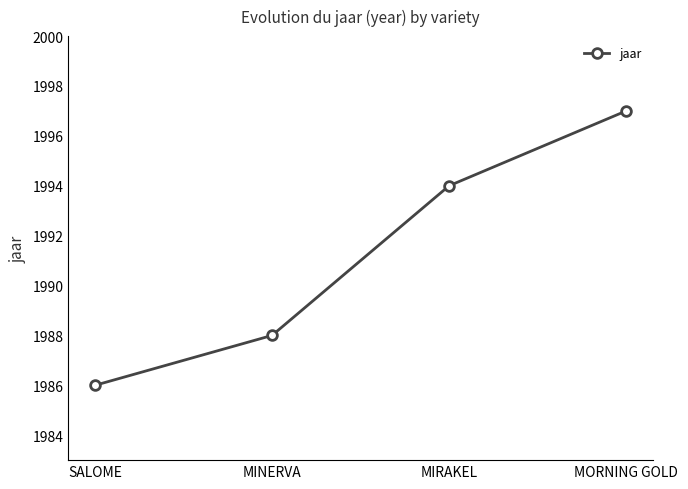

At which category does the chart reach its minimum across all series?

SALOME